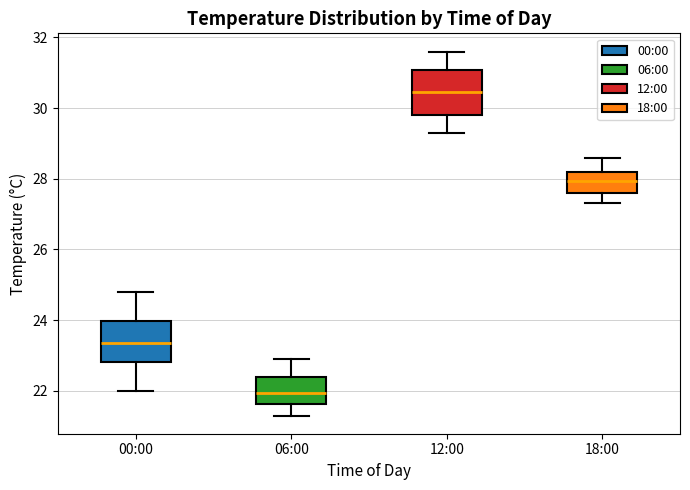

Where does the lower whisker of the box for 18:00 end on the y-axis? The values are not printed on the chart, so give them approximately, as read against the axis.

27.4